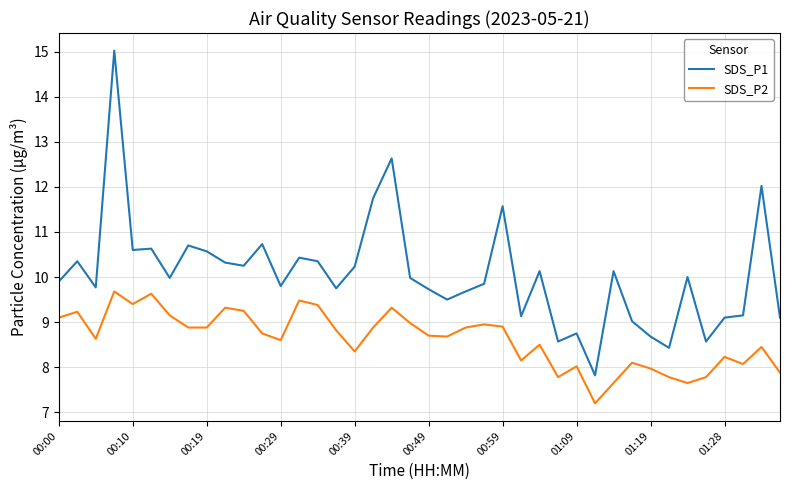

True or false: SDS_P1 has more than 2 interior local peaks.

True